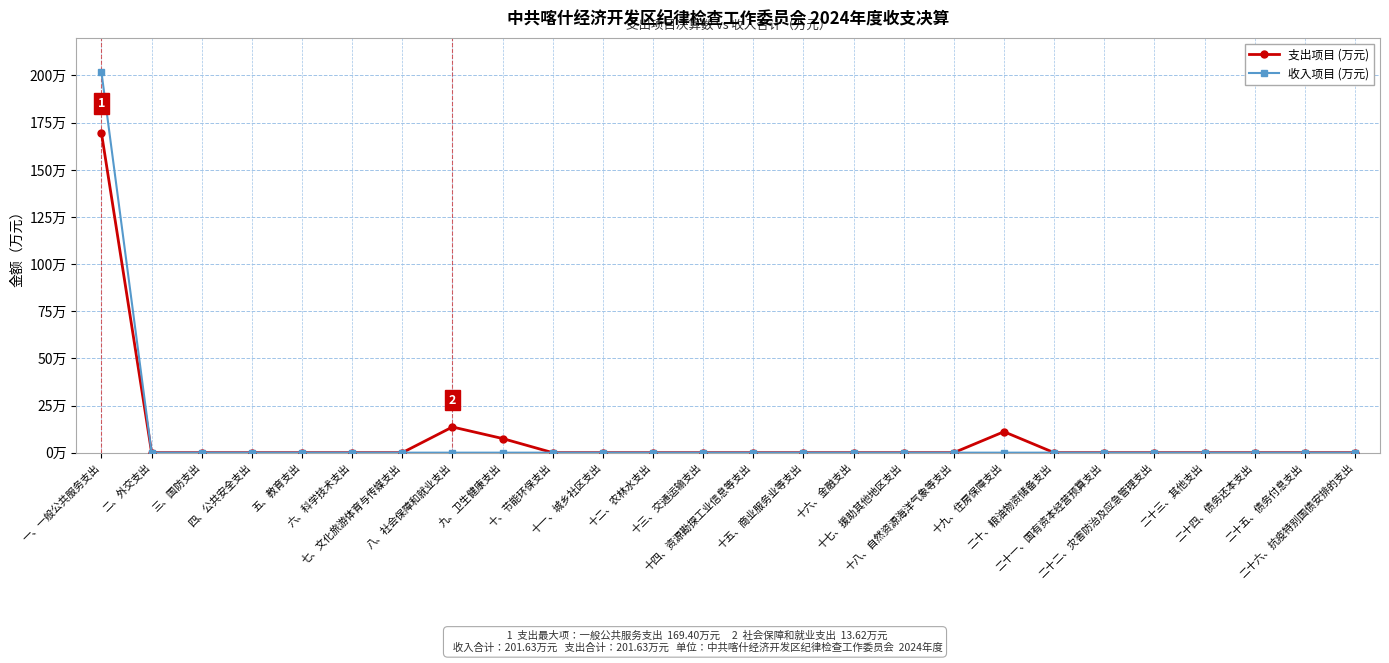

Is this an area chart (filled region under the line)?

No